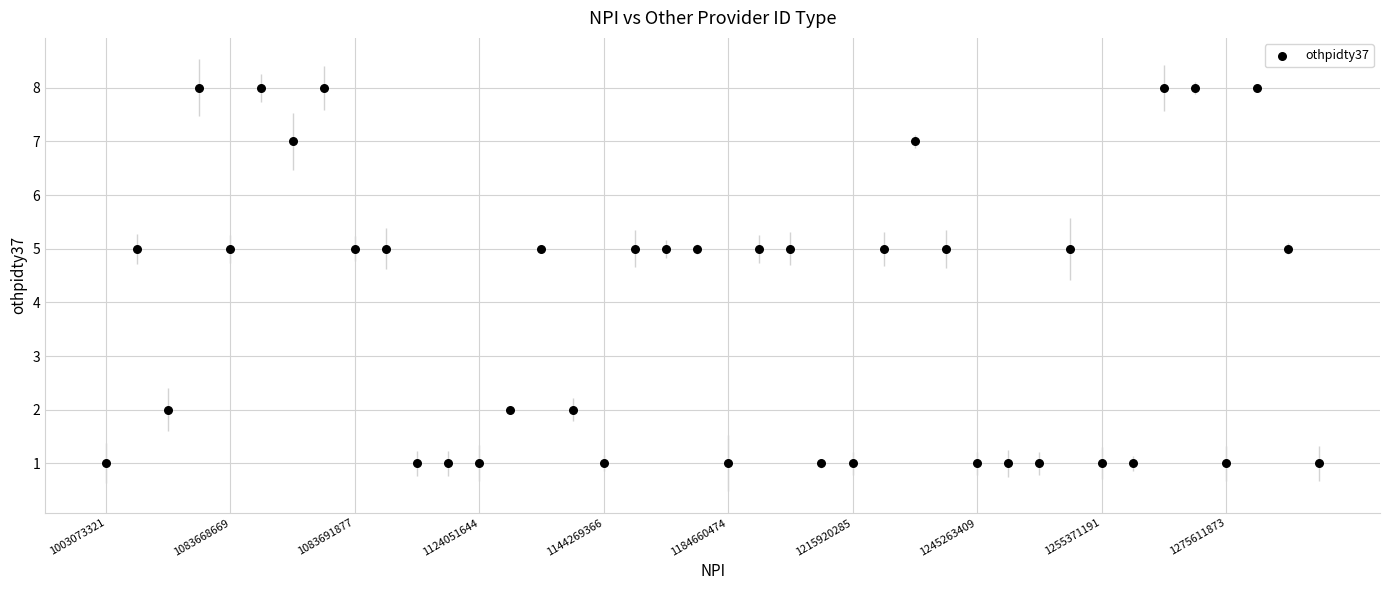

What is the range of Y values (max minus min)?

7